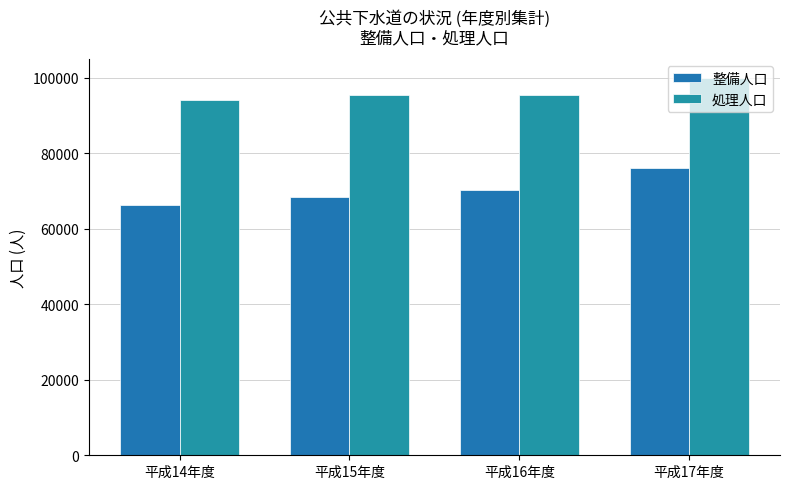

How many series are shown in this chart?

2